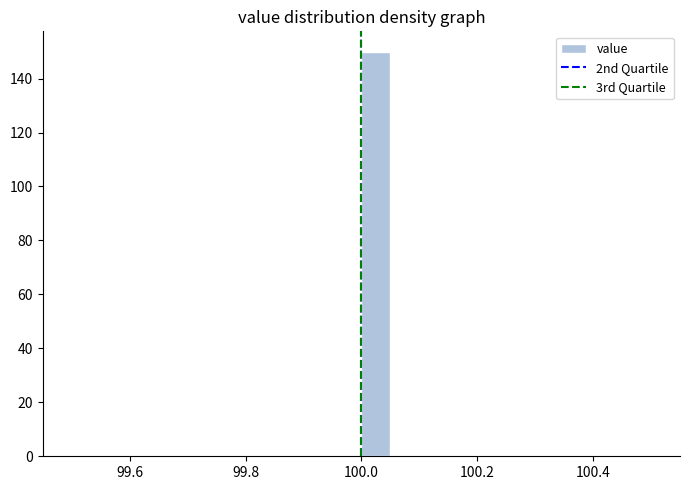

Around what value on the x-axis is the tallest bar? Give the approximate position of its centre, as read against the axis.

100.02